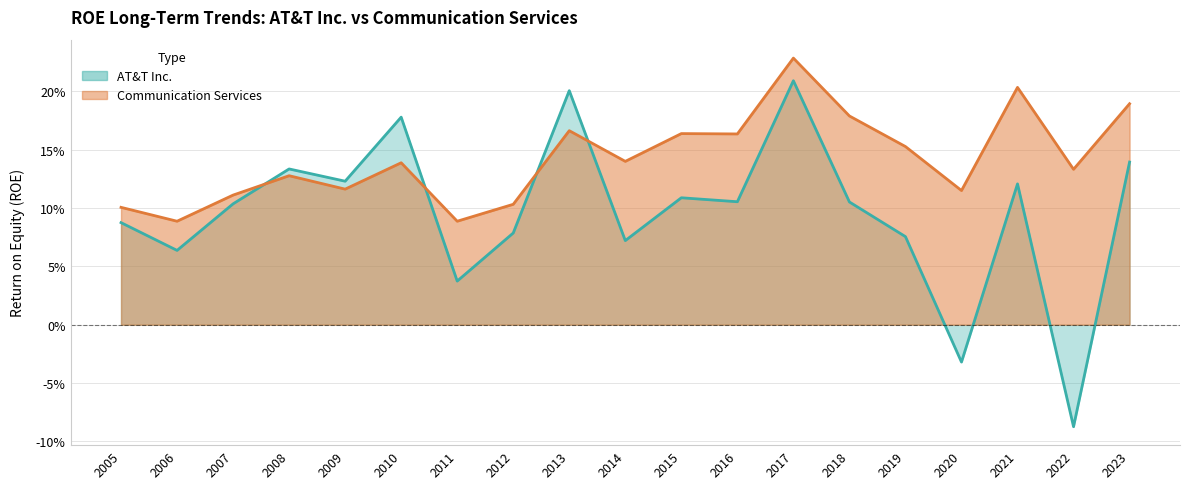

The Communication Services series shows 0.0 at 2014. True or false?

False